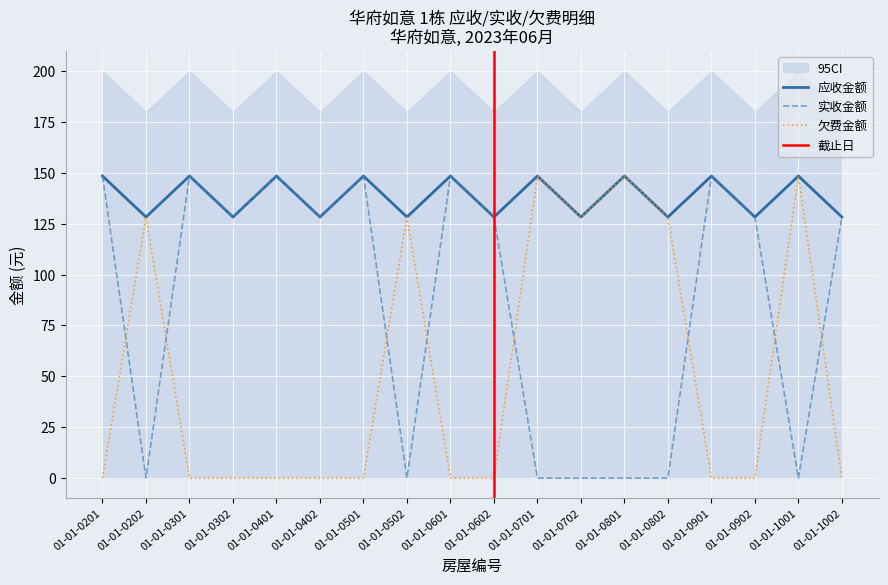

Reading left to right, list all the values displayed in this chart.

应收金额: 148.4	128.3	148.4	128.3	148.4	128.3	148.4	128.3	148.4	128.3	148.4	128.3	148.4	128.3	148.4	128.3	148.4	128.3
实收金额: 148.4	0.0	148.4	128.3	148.4	128.3	148.4	0.0	148.4	128.3	0.0	0.0	0.0	0.0	148.4	128.3	0.0	128.3
欠费金额: 0.0	128.3	0.0	0.0	0.0	0.0	0.0	128.3	0.0	0.0	148.4	128.3	148.4	128.3	0.0	0.0	148.4	0.0